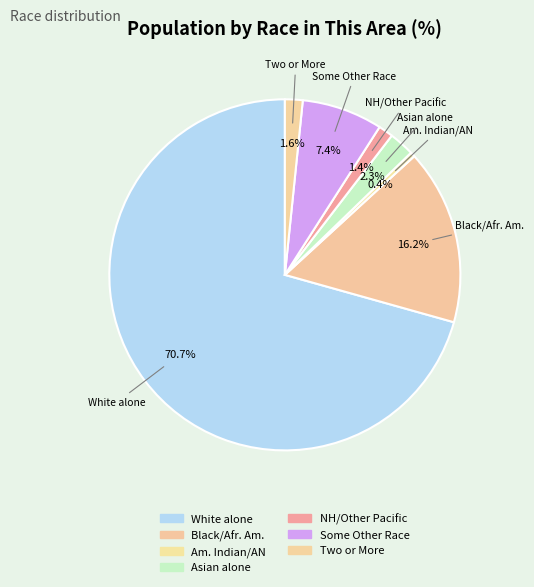

Which slice is the largest?

White alone